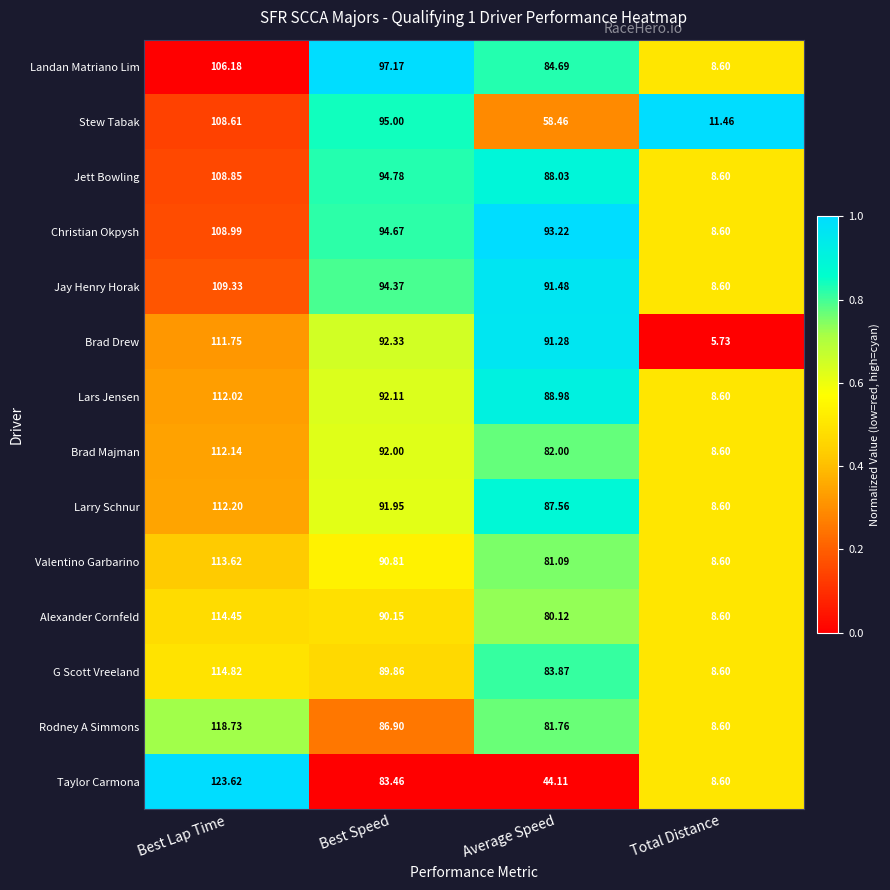

Which series has the largest range (max minus min)?

Taylor Carmona